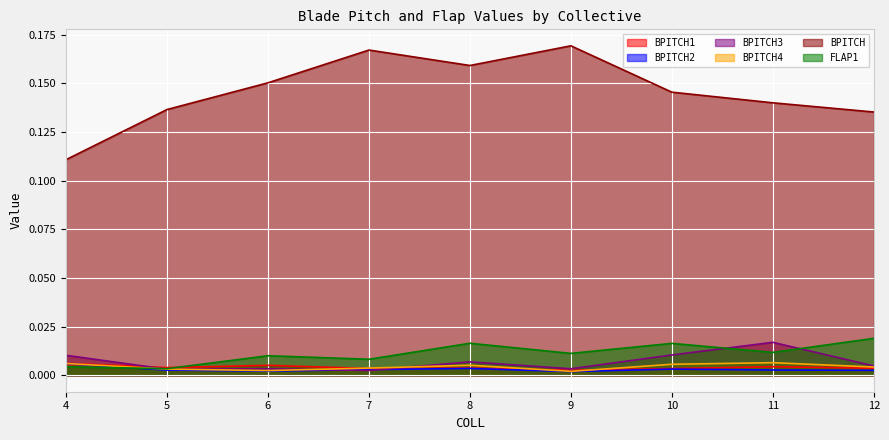

Is it true that BPITCH3 equals 0.0 at 5?

True